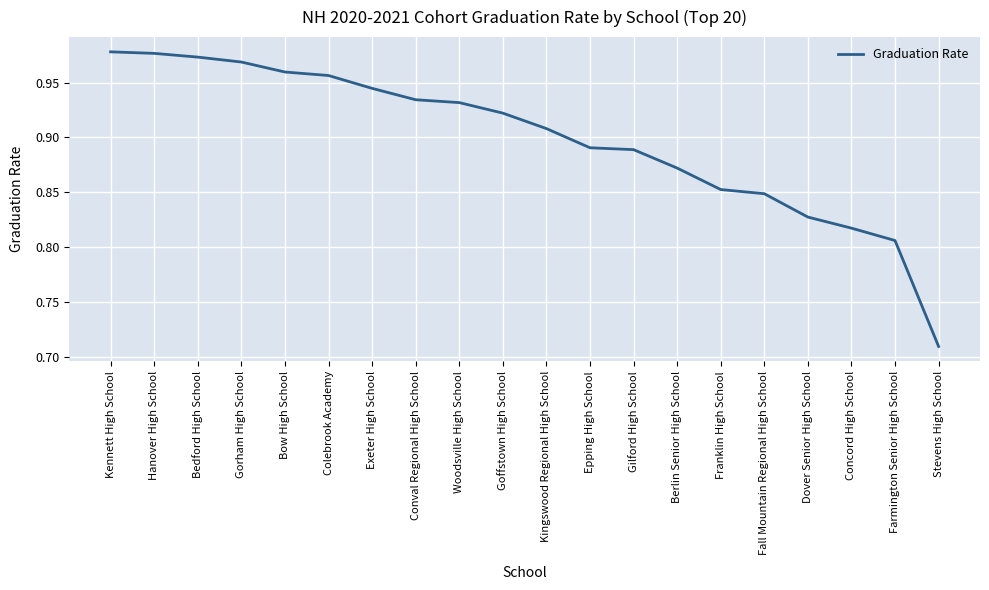

Which label corresponds to the smallest value in the chart?

Stevens High School